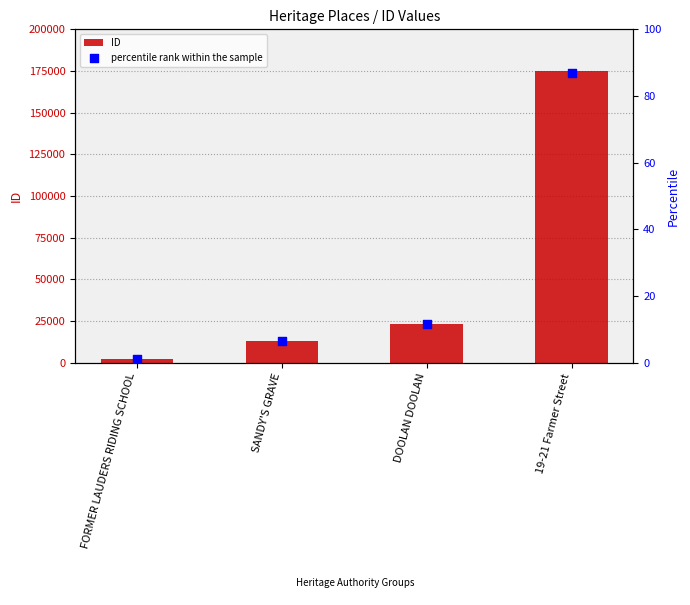

Which series contains the lowest Y value?

percentile rank within the sample